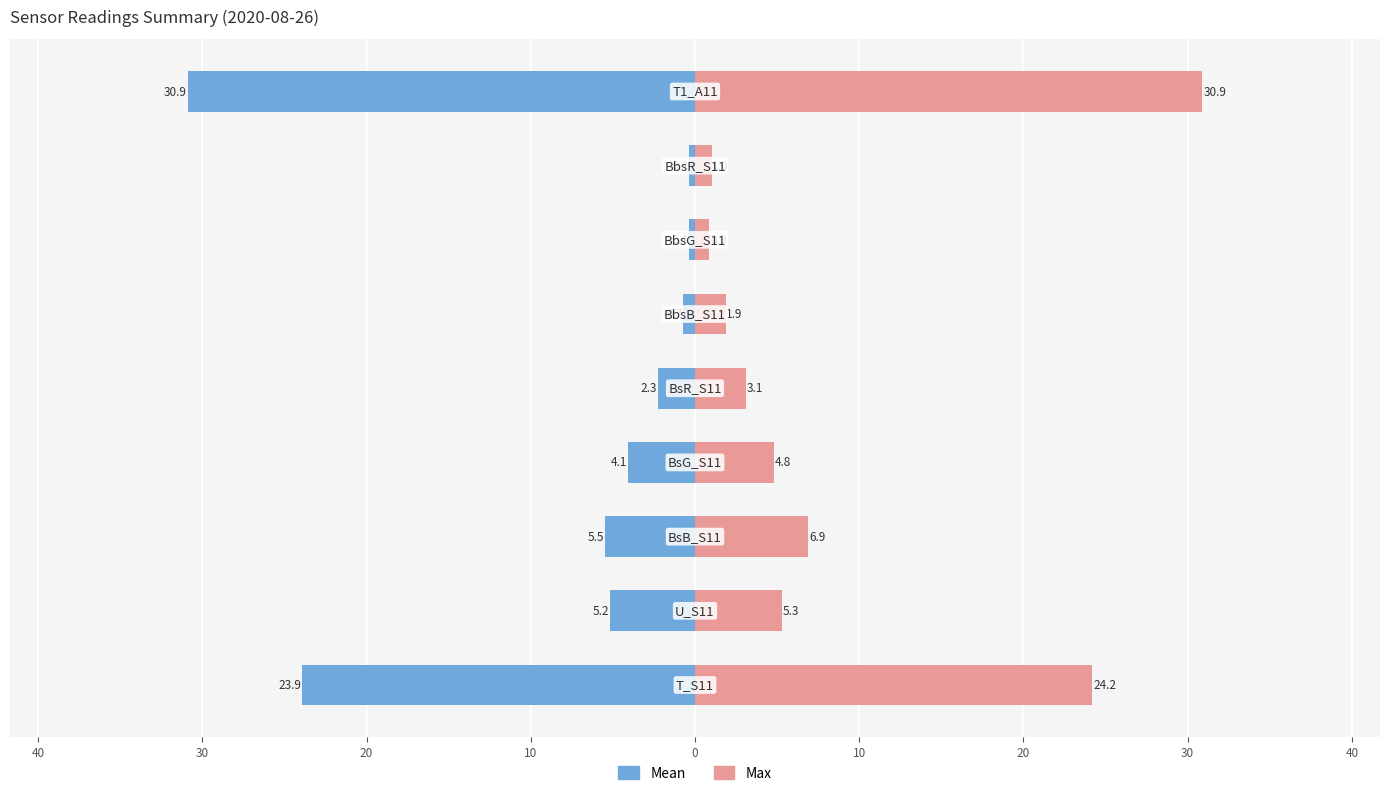

Reading right to left, transcribe all the data shown in this chart.

Mean: 30=-30.9	20=-0.4	10=-0.4	0=-0.7	10=-2.3	20=-4.1	30=-5.5	40=-5.2	50=-23.9
Max: 30=30.9	20=1.0	10=0.9	0=1.9	10=3.1	20=4.8	30=6.9	40=5.3	50=24.2